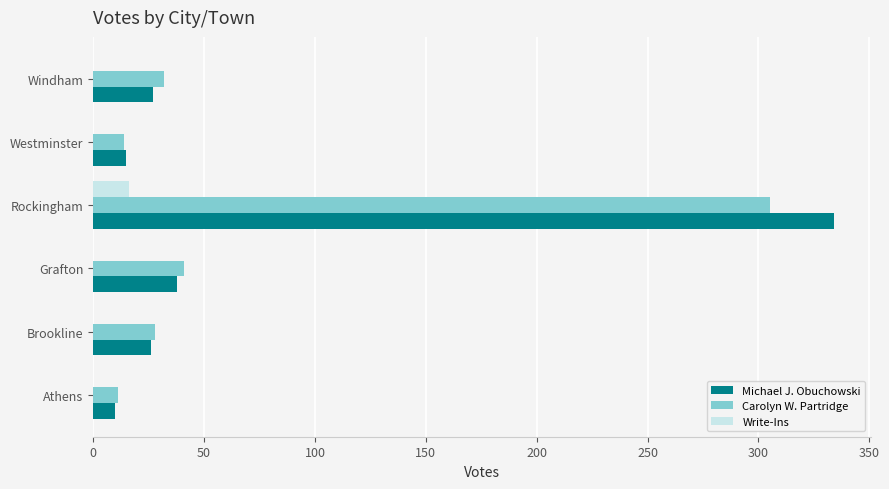

What is the sum of all Write-Ins values?

16